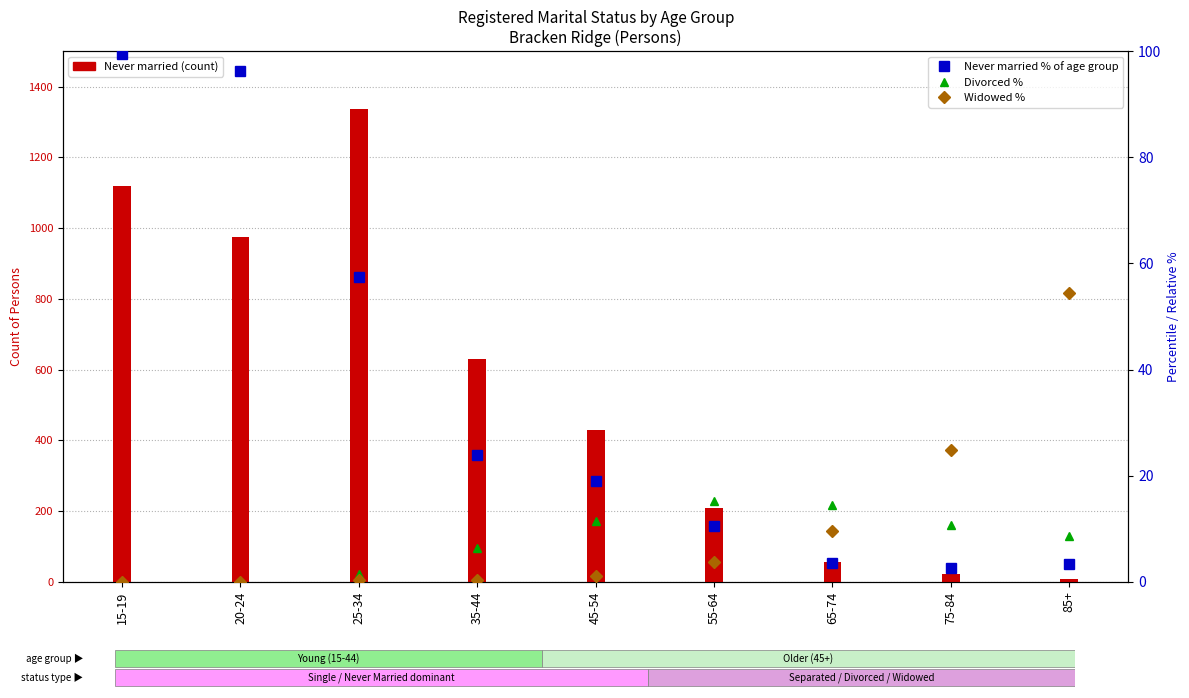

Which label corresponds to the largest value in the chart?

25-34